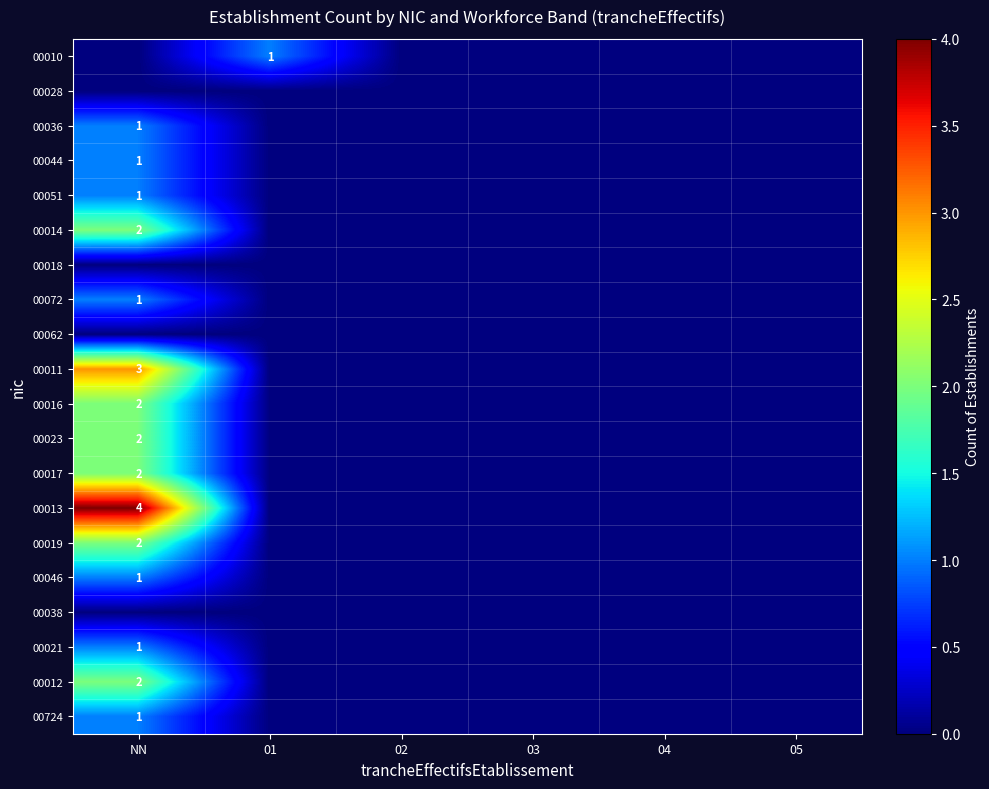

Is it true that 00016 equals 2 at NN?

True